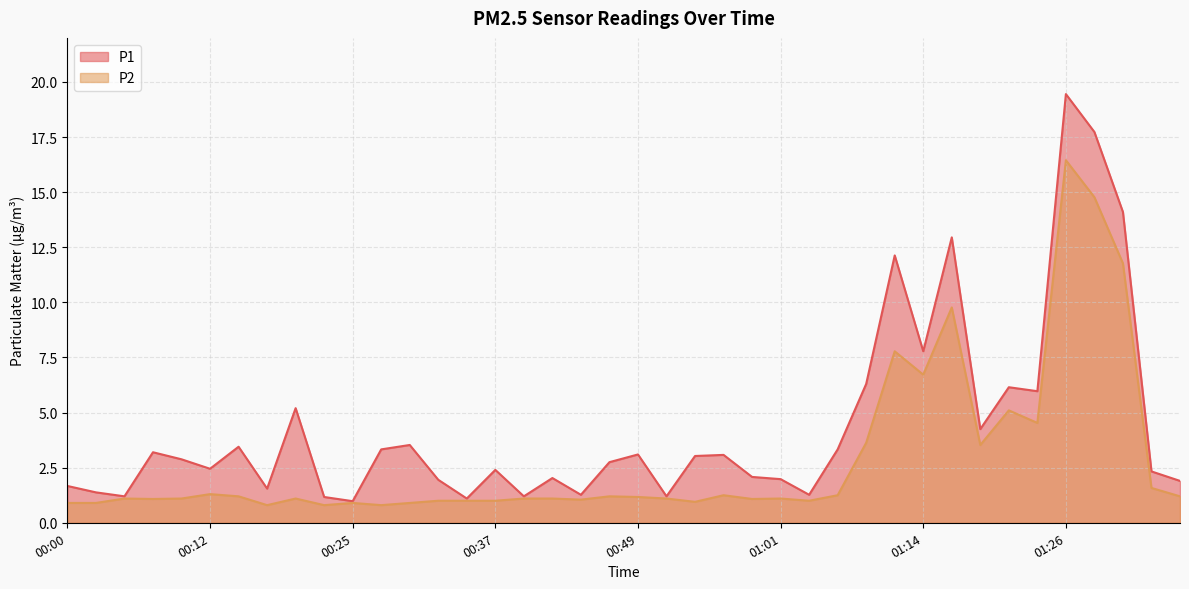

What are all the series names shown in the legend?

P1, P2